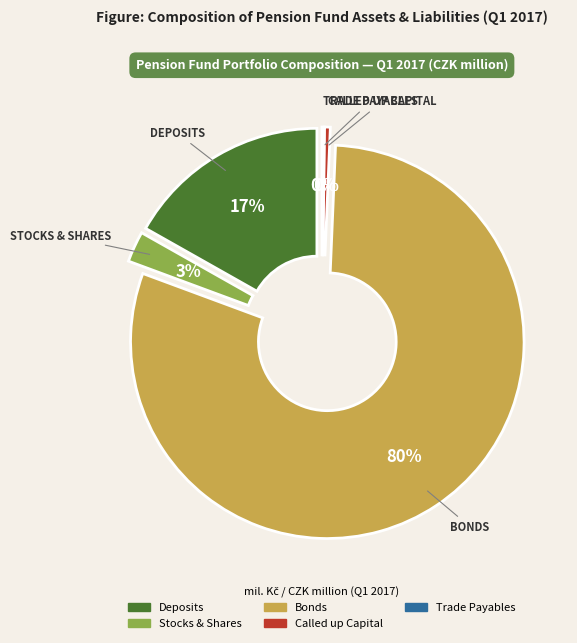

The Called up Capital slice represents 0% of the pie. True or false?

True